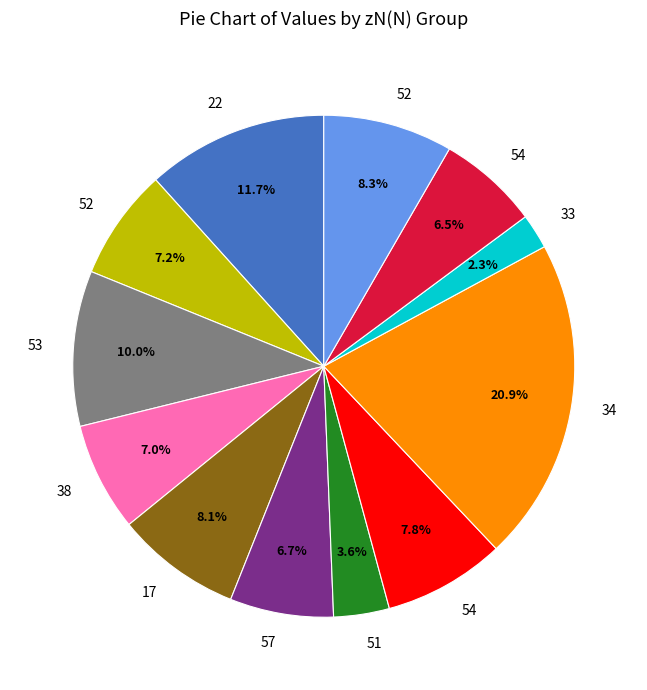

How many segments does this pie chart have?

12